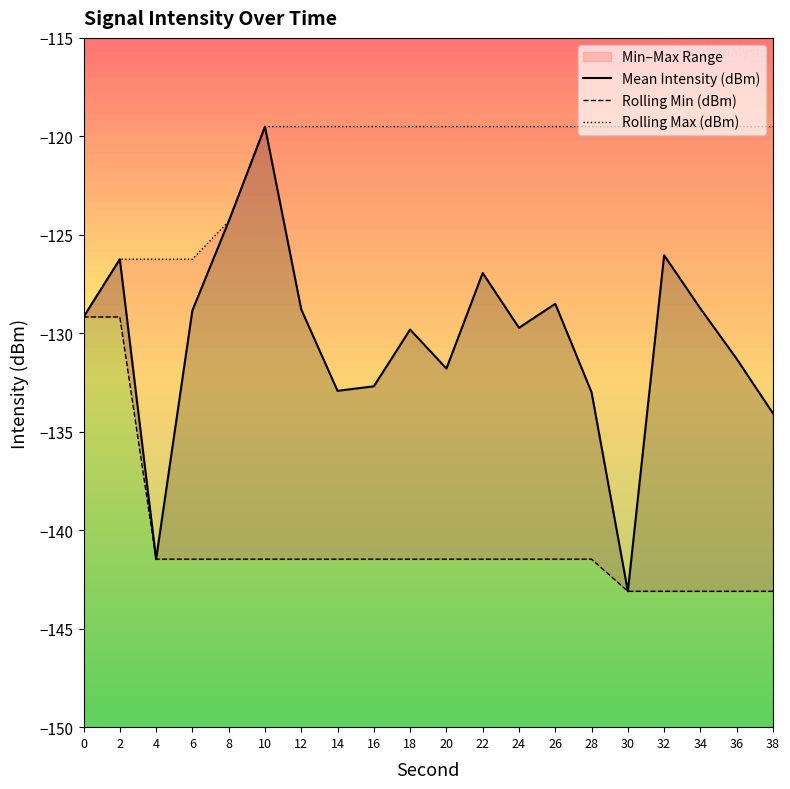

At 10, list the series in order from largest to smallest.

Mean Intensity (dBm), Rolling Max (dBm), Rolling Min (dBm)